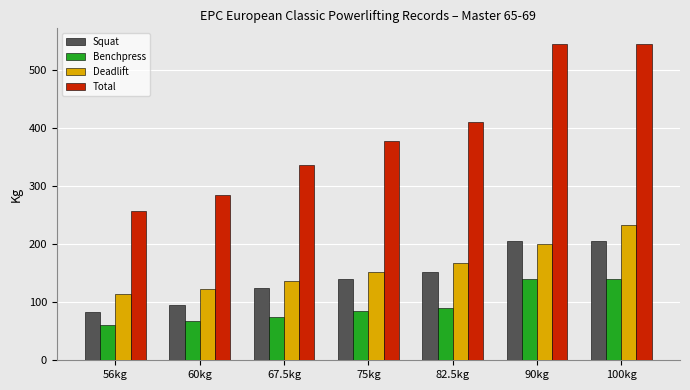

Reading left to right, extract all data points from this chart.

Squat: 82.5	95.0	125.0	140.0	152.5	205.0	205.0
Benchpress: 60.0	67.5	75.0	85.0	90.0	140.0	140.0
Deadlift: 115.0	122.5	137.5	152.5	167.5	200.0	232.5
Total: 257.5	285.0	337.5	377.5	410.0	545.0	545.0